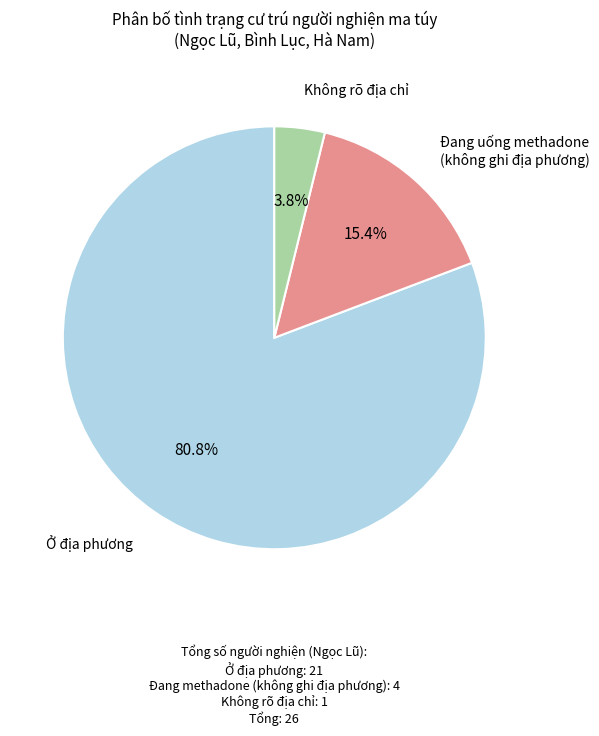

How many segments does this pie chart have?

3